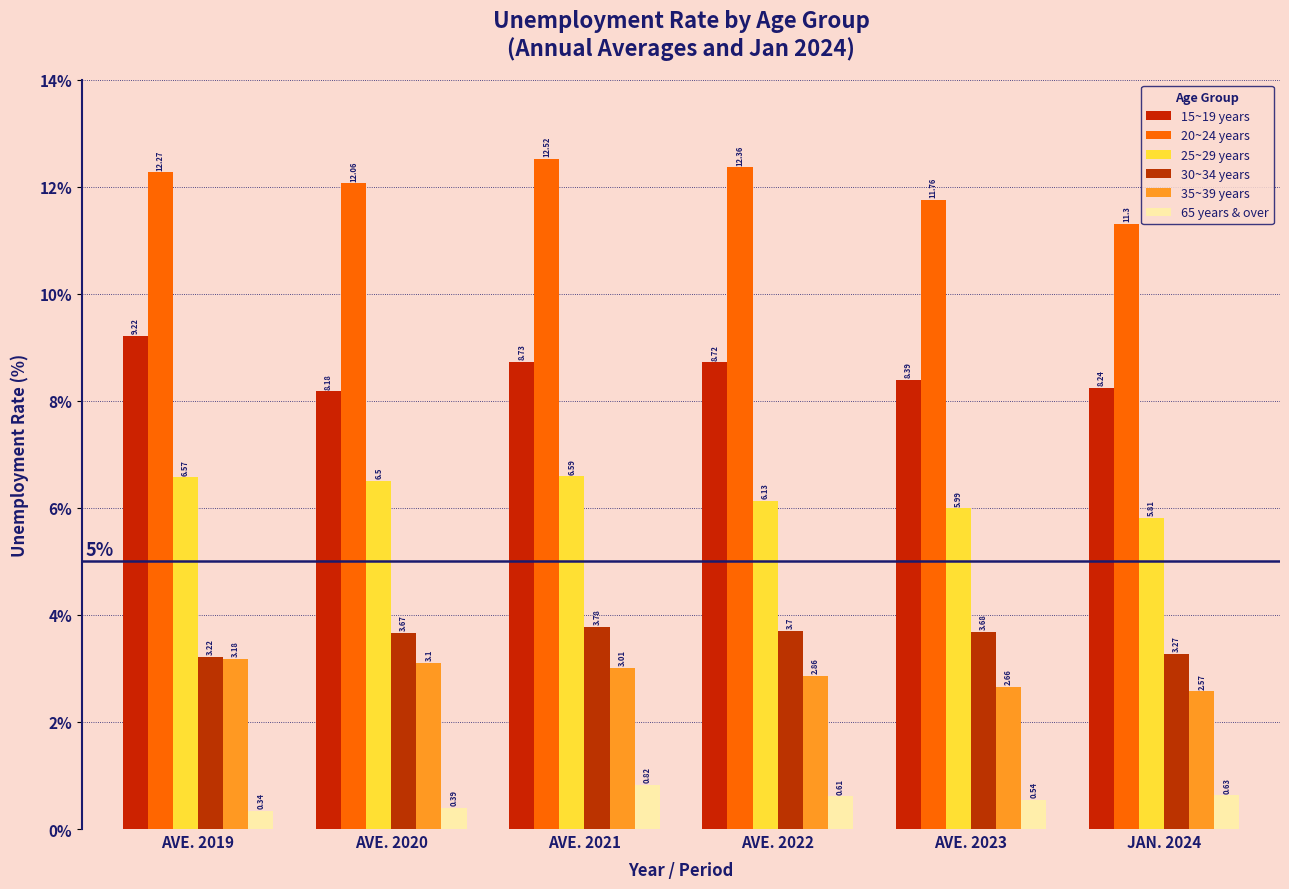

Is it true that 25~29 years equals 10.7 at AVE. 2022?

False